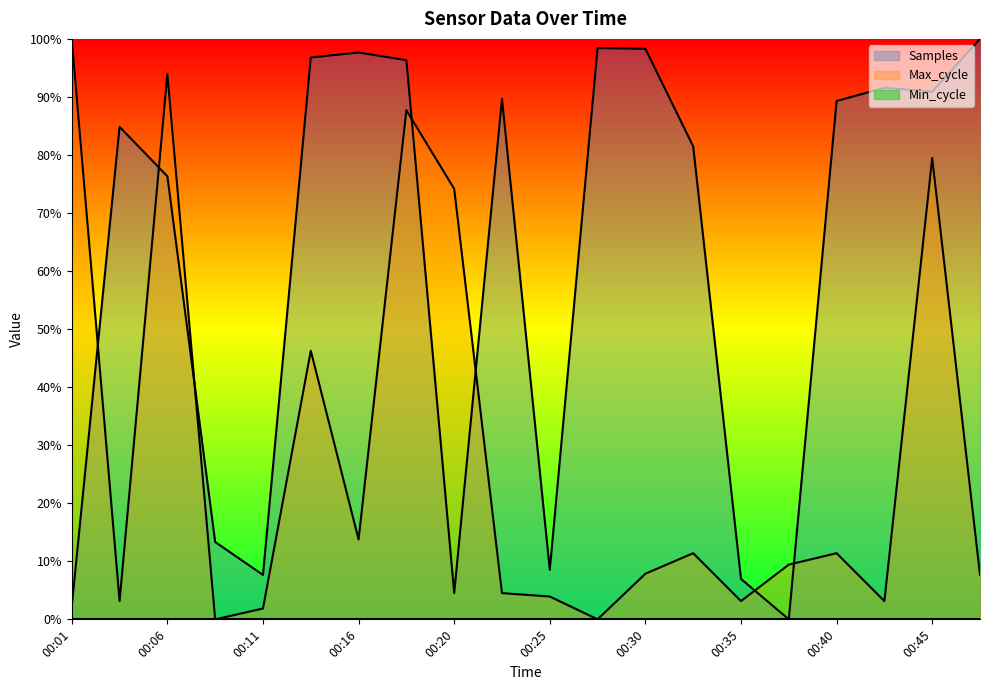

Which series ends up on top after the final intersection of Samples and Max_cycle?

Samples